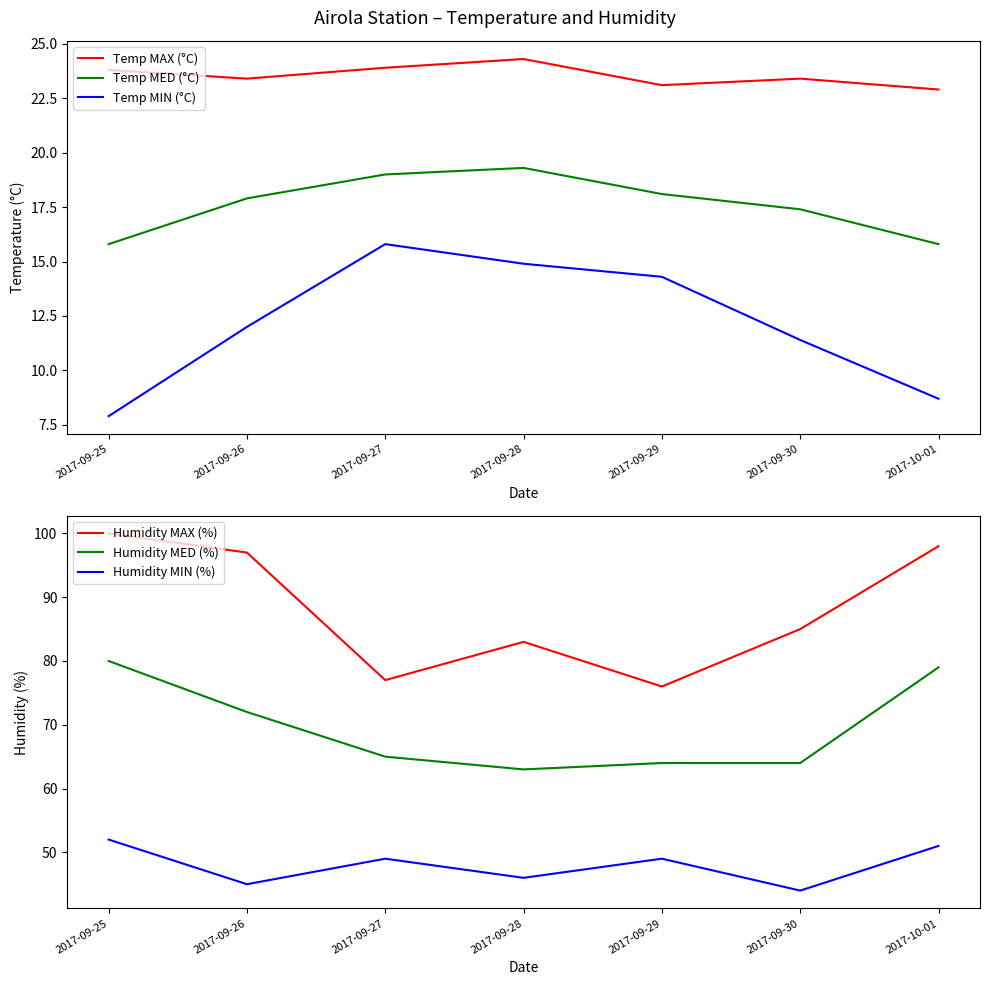

What is the difference between the maximum and minimum values in the Temp MED (°C) series?

3.5